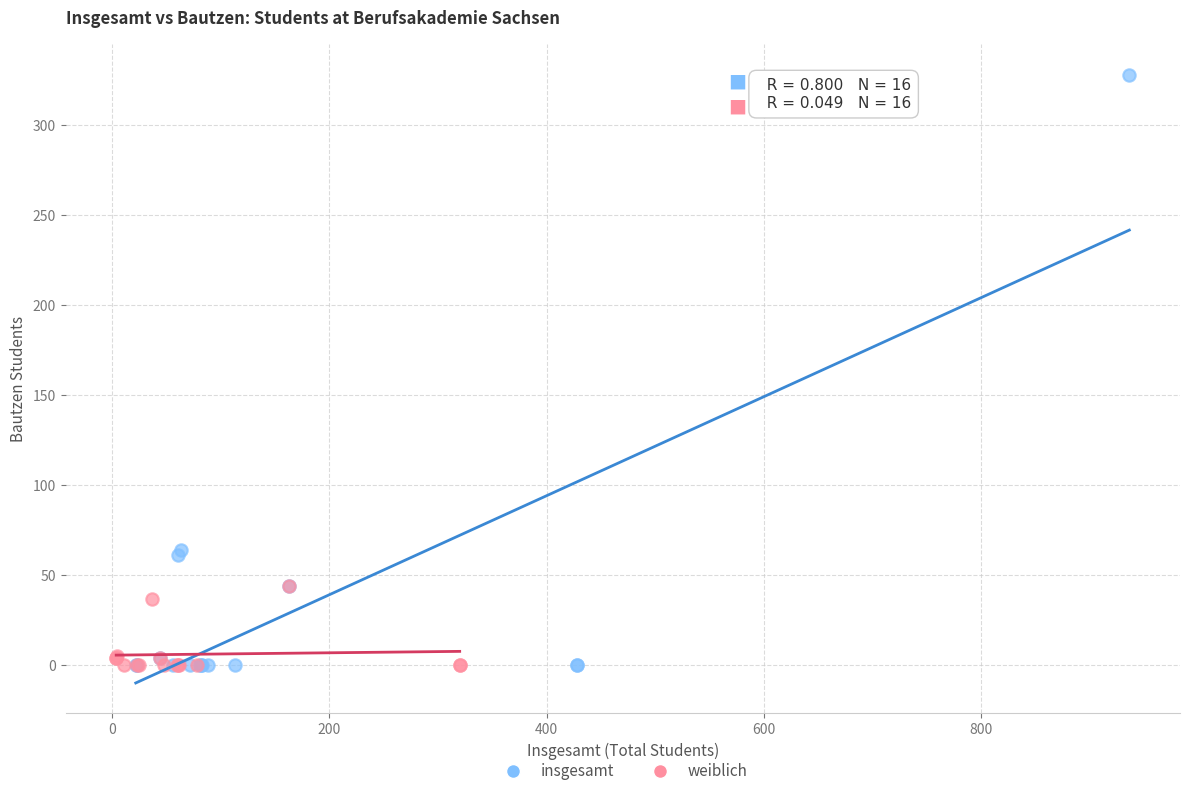

Which series reaches the maximum Y coordinate?

insgesamt